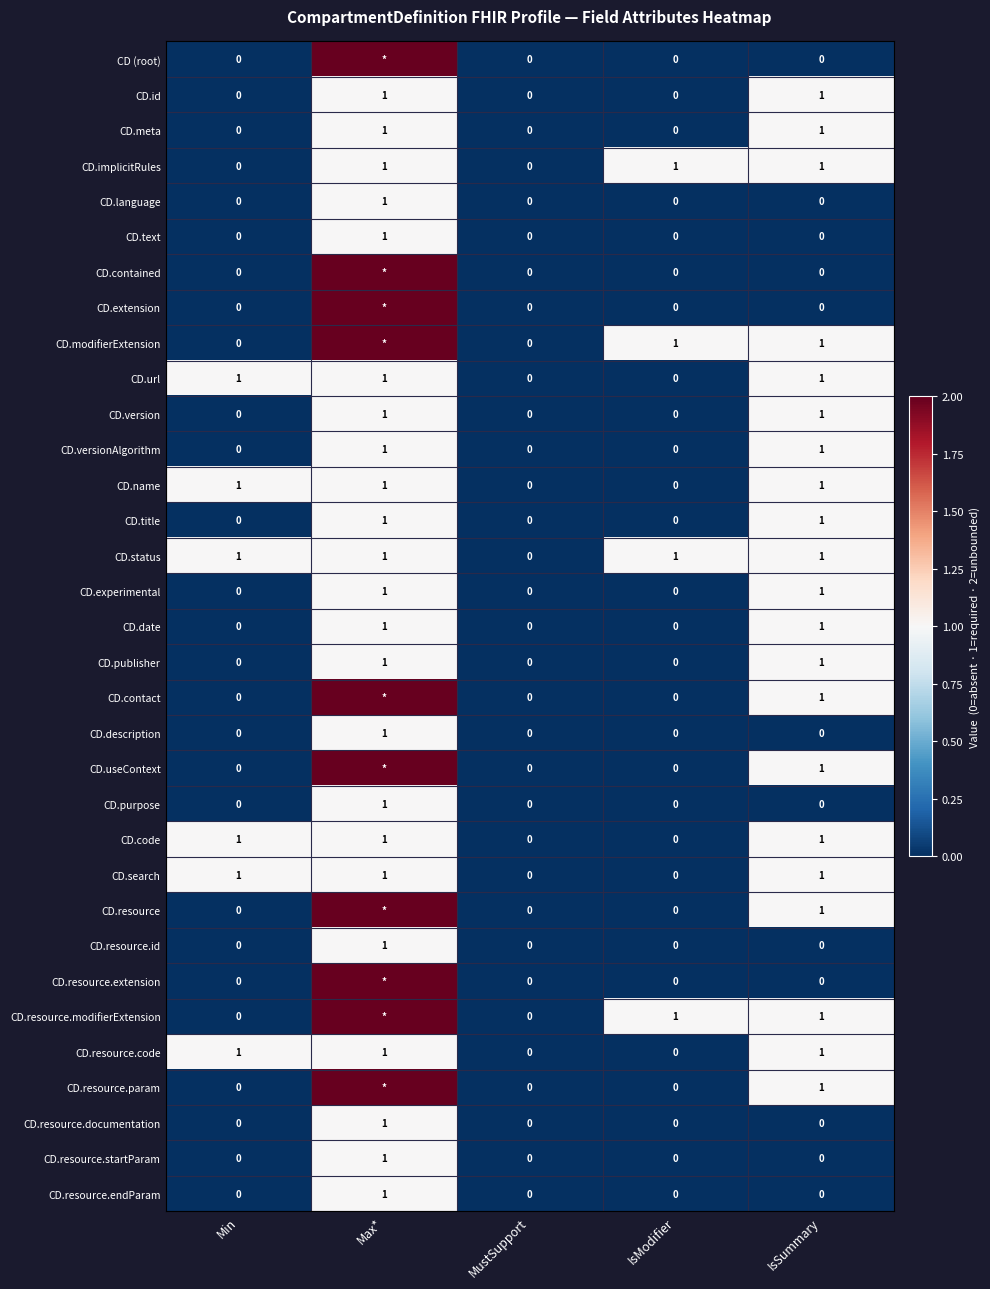

How many data points does each series have?

5